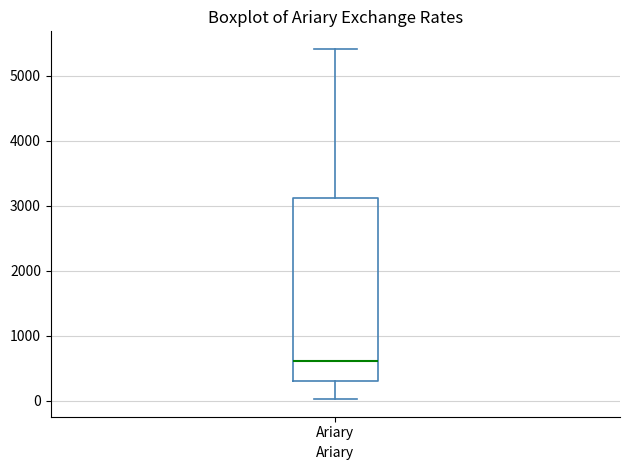

Transcribe this box plot: give where the median line is, the range the box spans, and where the two whiskers end, as read against the y-axis. The values are not printed on the chart, so give them approximately, as read against the axis.

median 600, box 300 to 3100, whiskers 0 to 5400